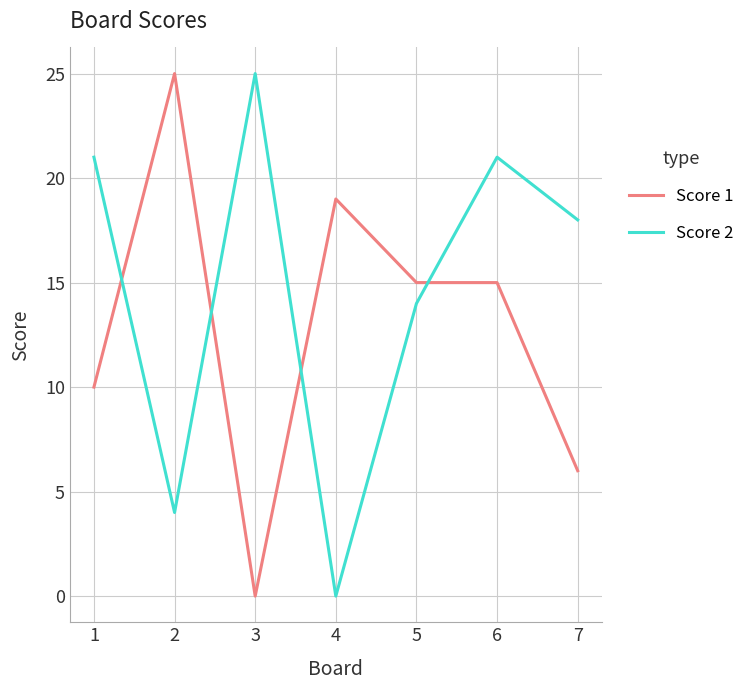

What is the difference between the highest and lowest values at 7?

12